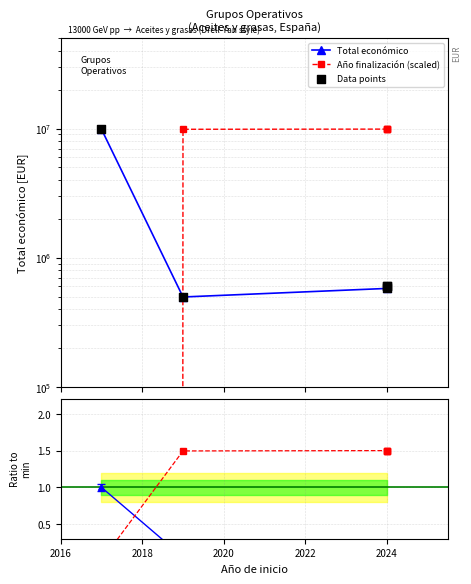

Is the value of Año fin ratio at 2024 greater than the value of Data points at 2024?

No